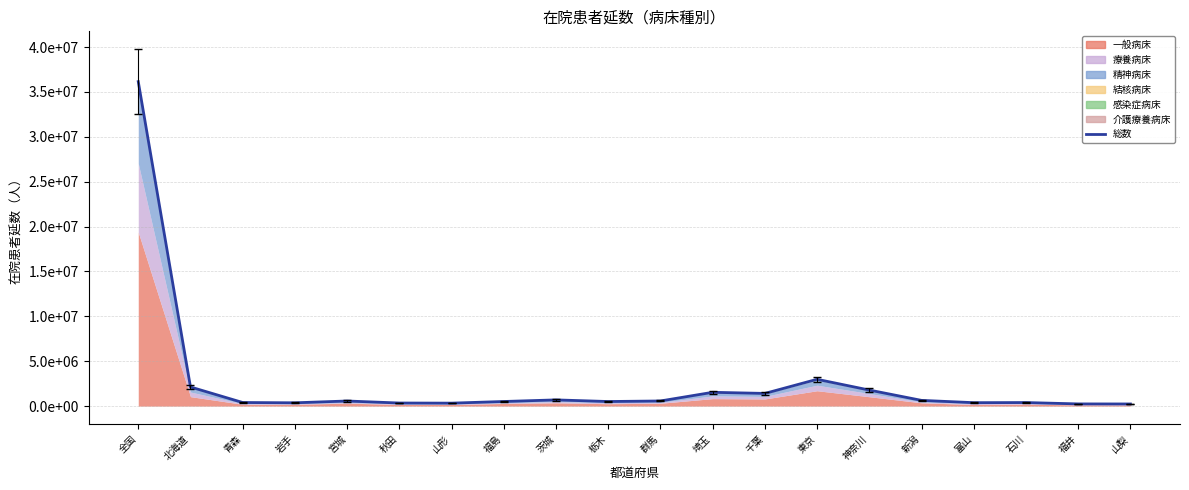

Does the chart have visible grid lines?

Yes